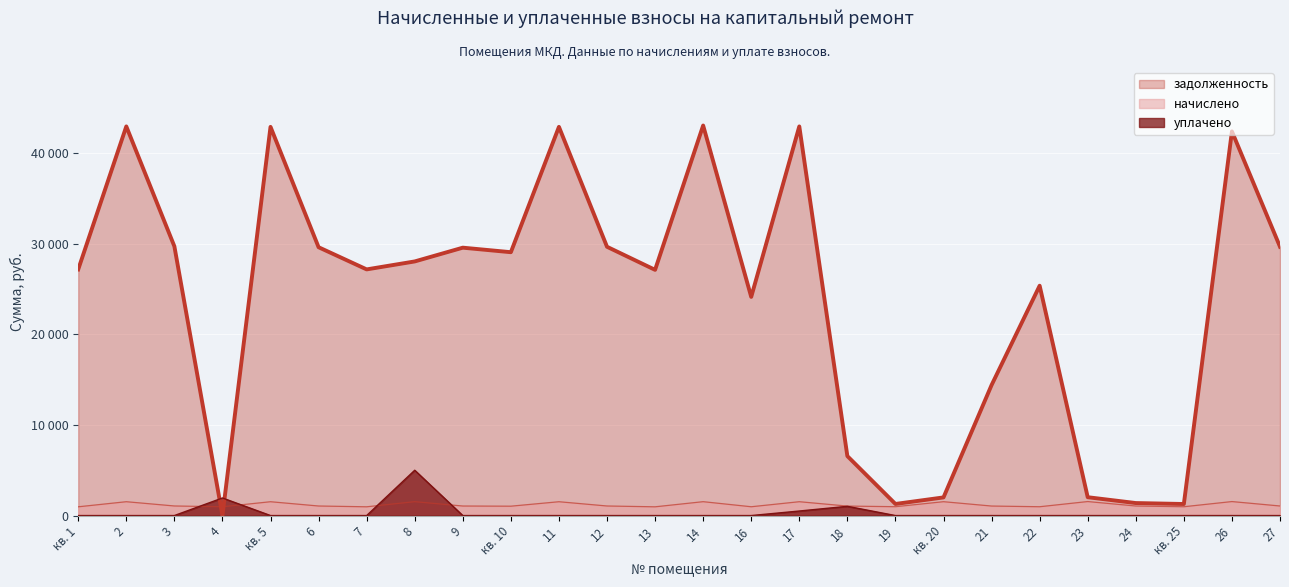

The задолженность series shows 56482.4 at 11. True or false?

False